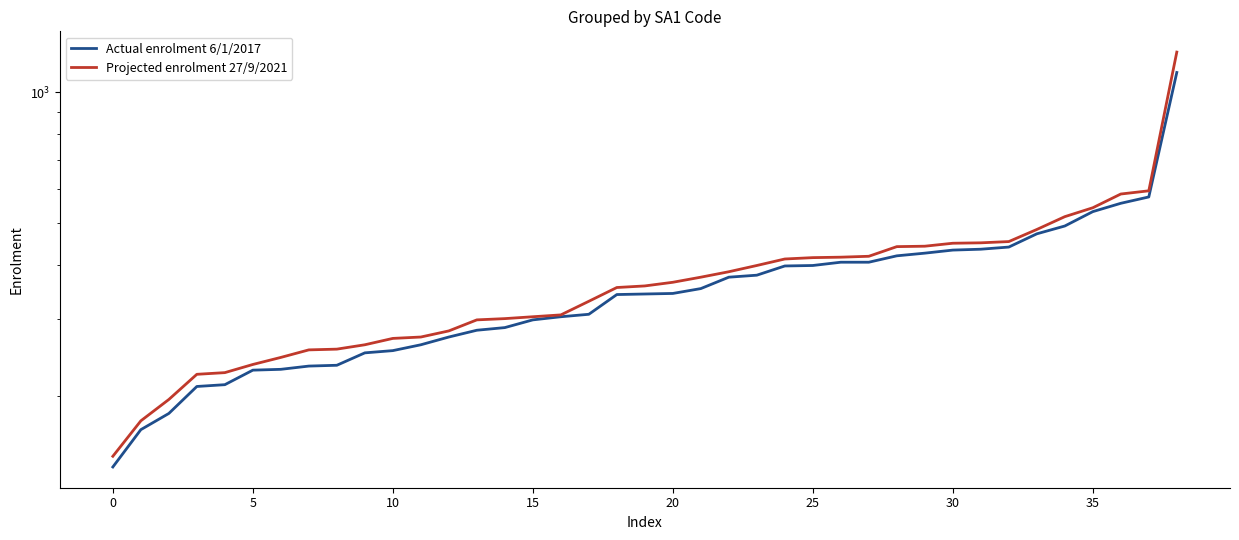

True or false: Projected enrolment 27/9/2021 and Actual enrolment 6/1/2017 intersect in this chart.

False